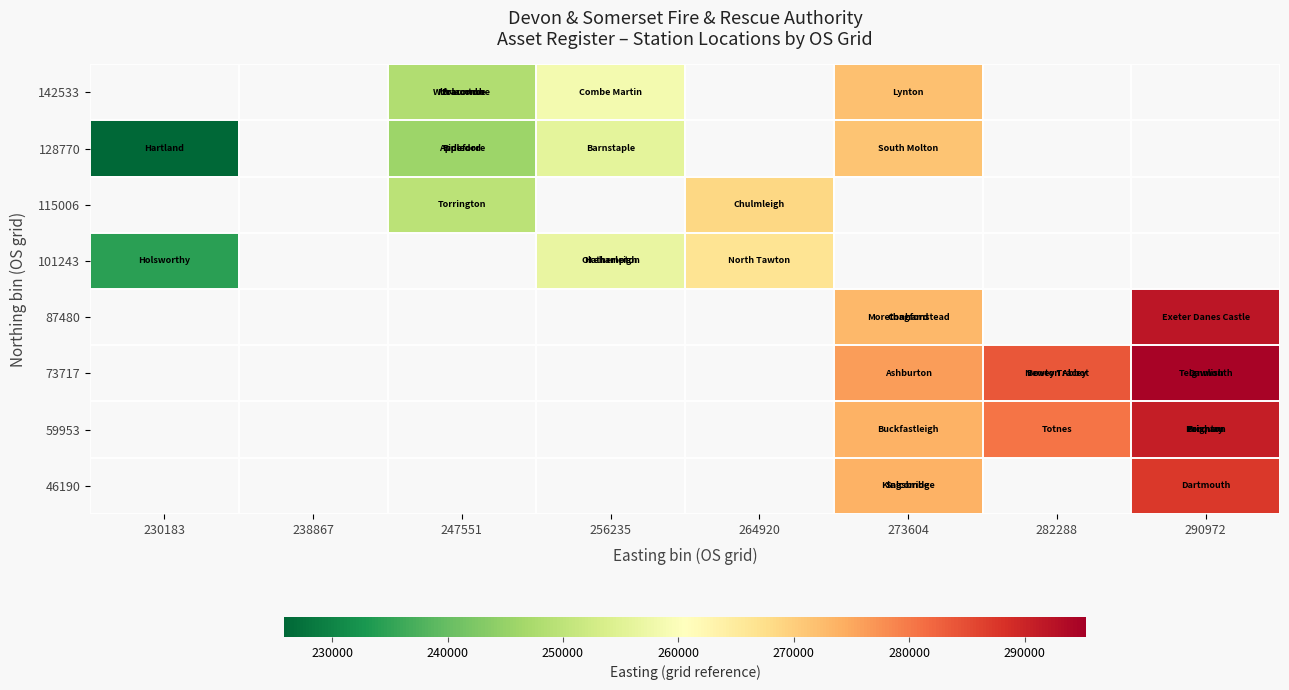

How many categories are shown in the chart?

8